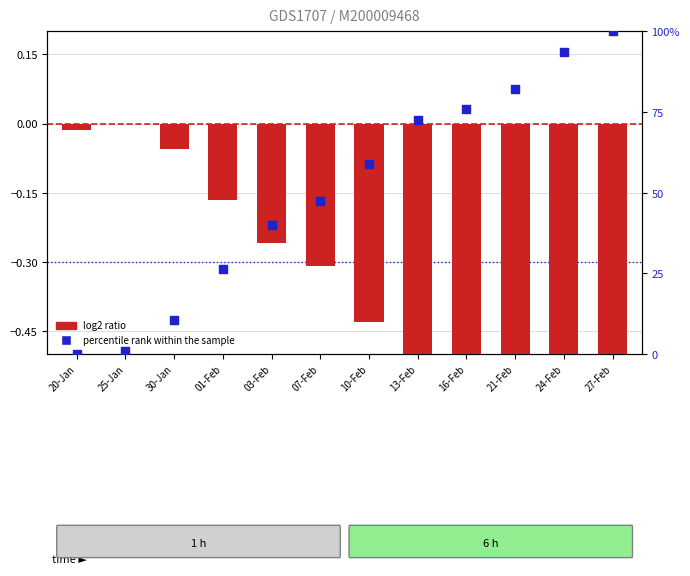

What are all the series names shown in the legend?

log2 ratio, percentile rank within the sample